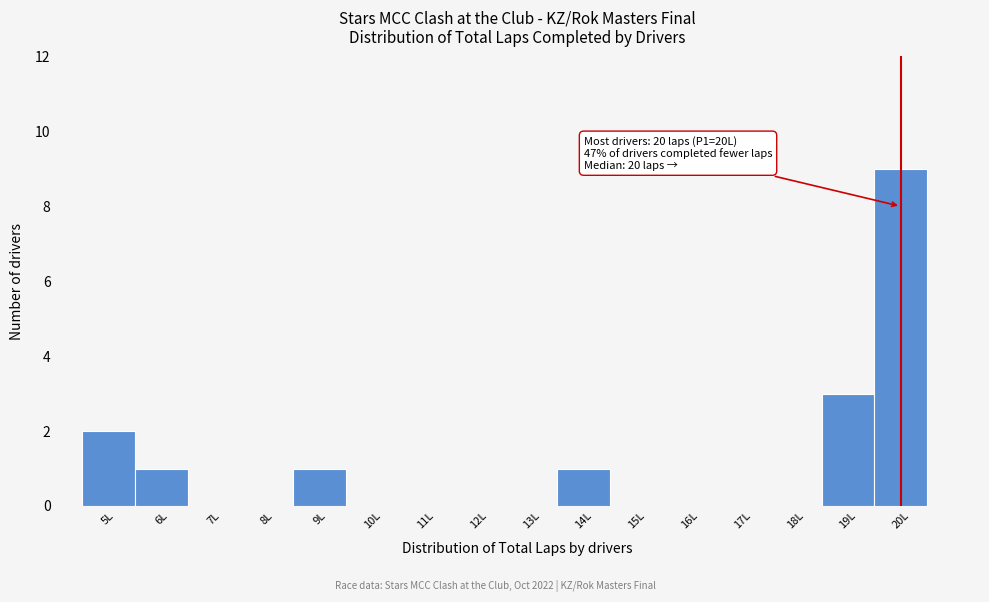

Over which range of the x-axis is the bar tallest?

19.5 to 20.5